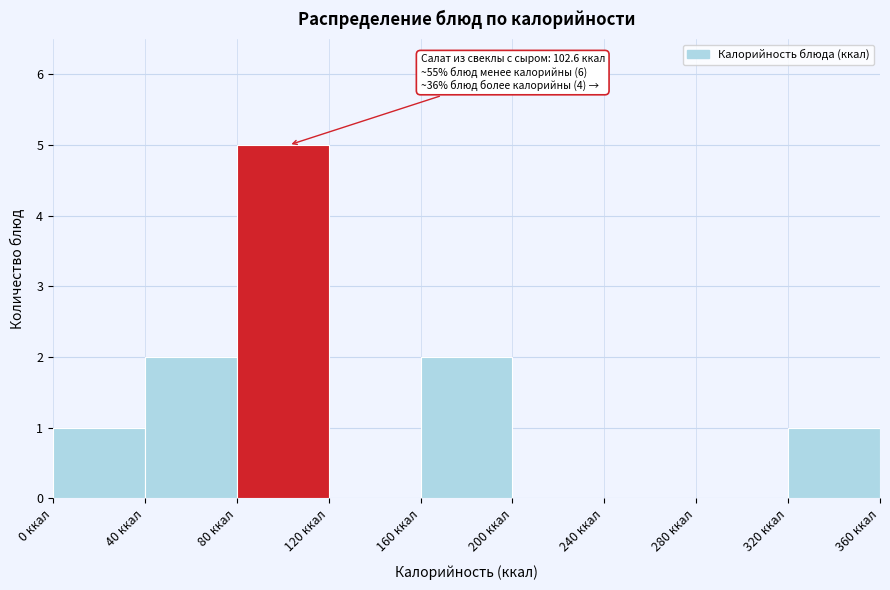

Which range on the x-axis has the tallest bar?

80 to 120